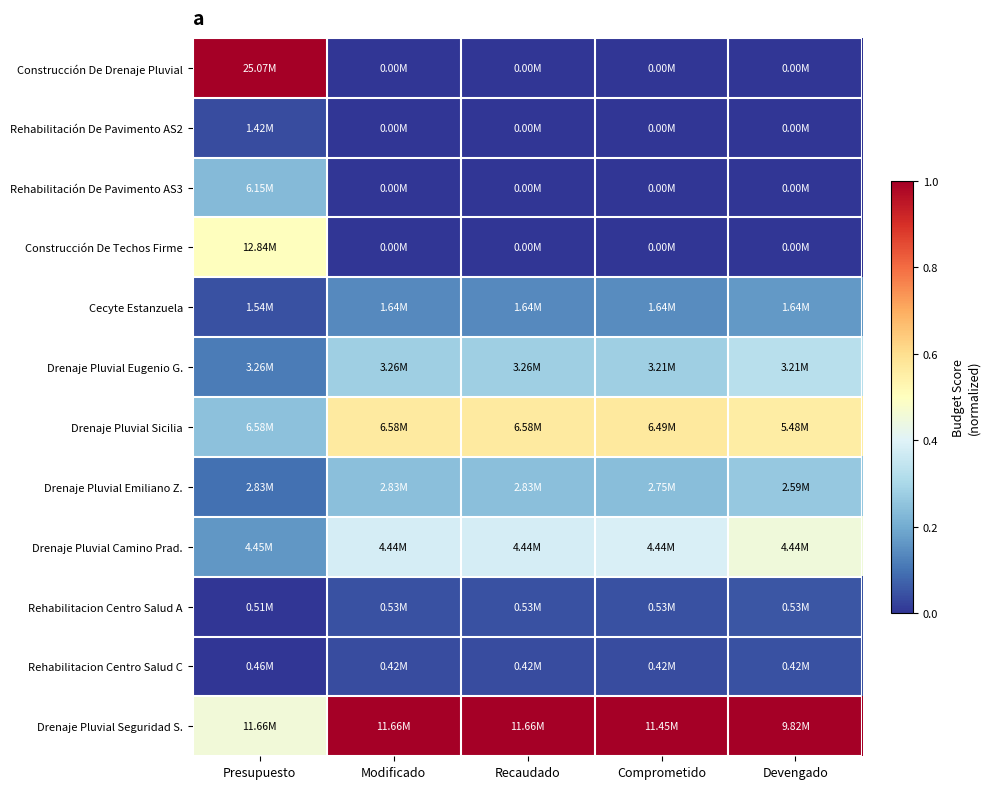

Between Modificado and Comprometido, which is larger?

Modificado